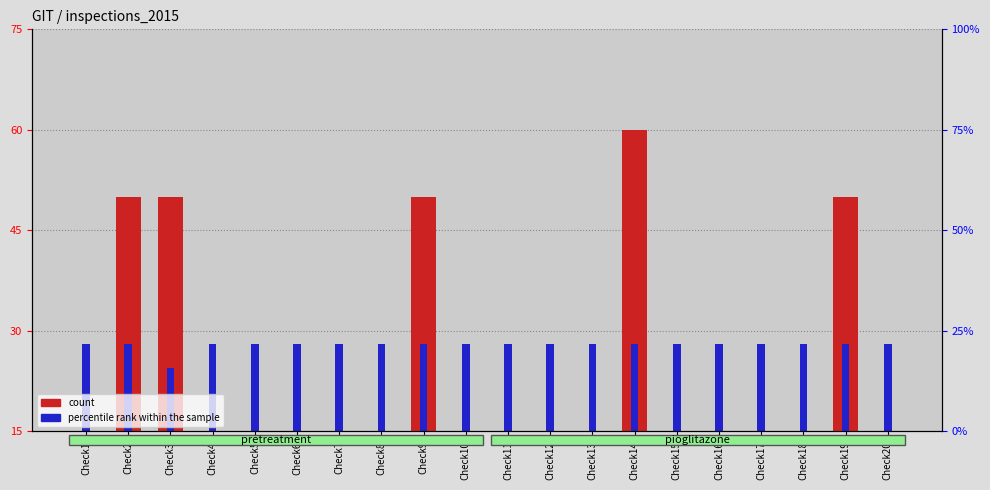

What is the sum of all percentile rank within the sample values?

556.5